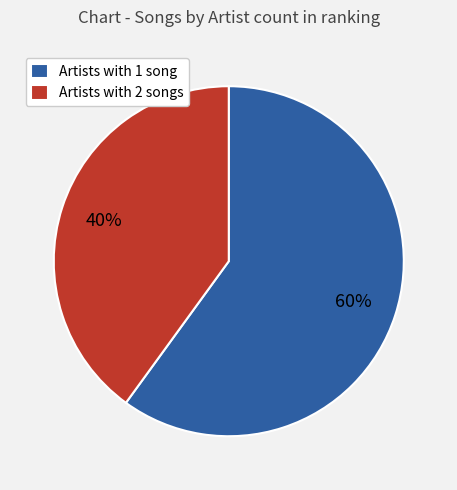

Which category has the smallest portion of the pie?

Artists with 2 songs